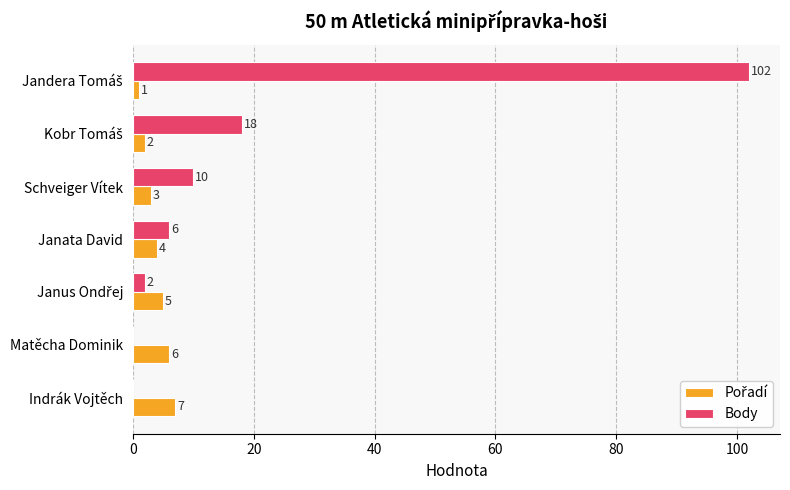

How many positive values does the Body series have?

5